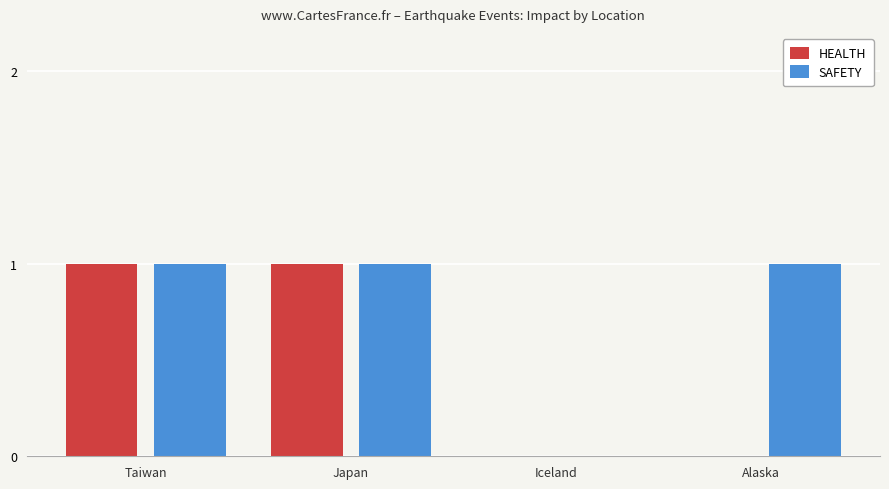

Which series has the largest total across all categories?

SAFETY